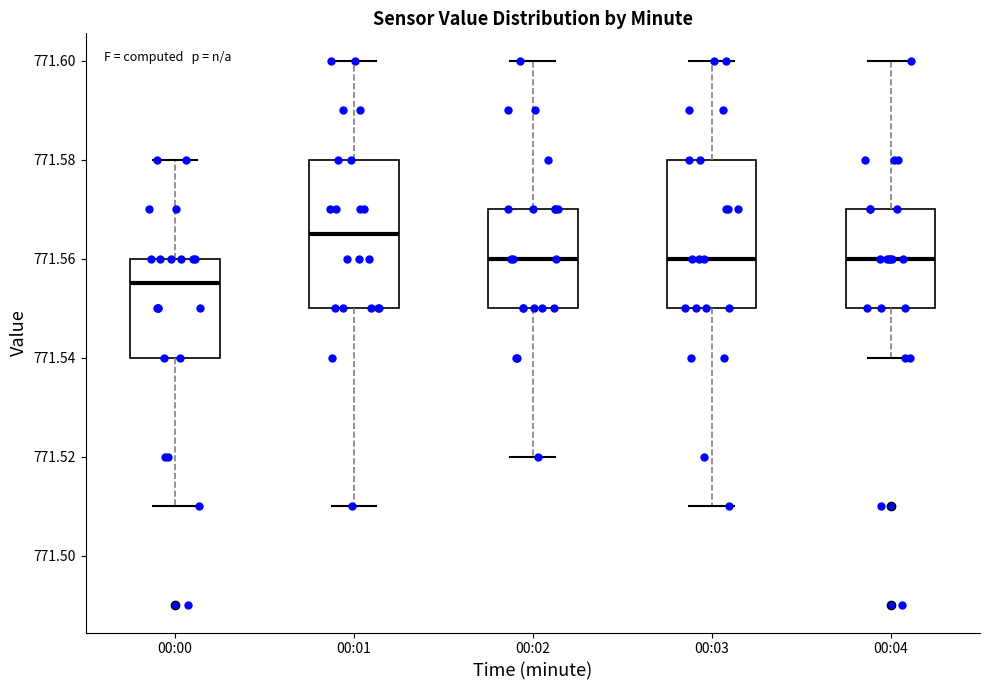

Which box's median line is the highest?

00:01